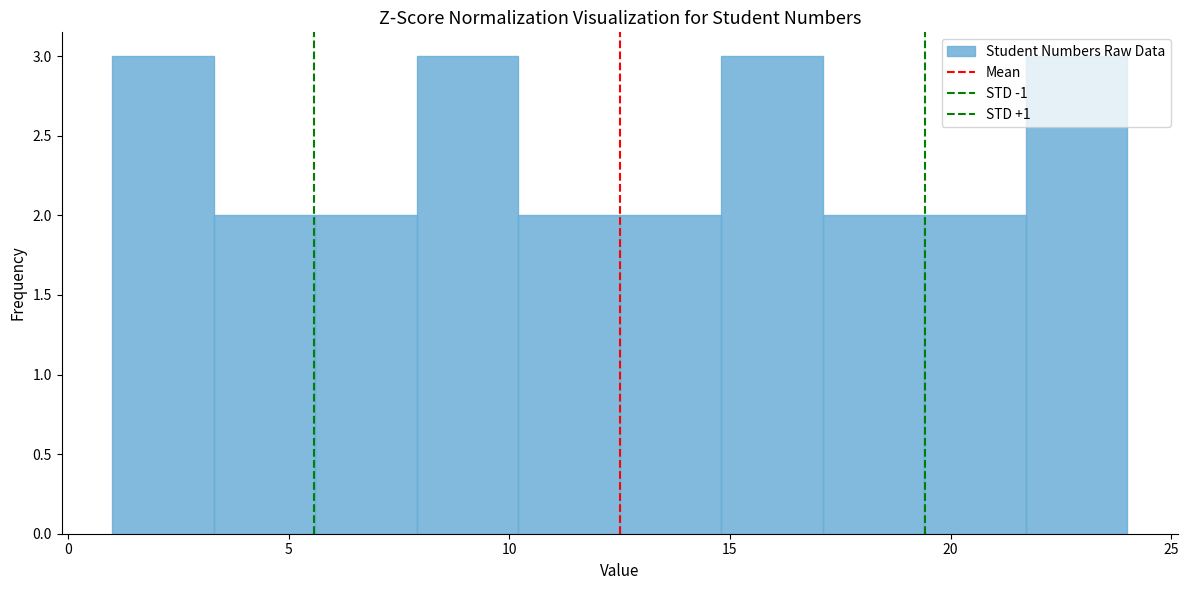

Reading left to right, transcribe this chart: for each bar, give the range it covers on the x-axis and its height. Neither the bar edges nor the heights are printed on the chart, so give them approximately, as read against the axes.

1.0 to 3.3: 3
3.3 to 5.6: 2
5.6 to 7.9: 2
7.9 to 10.2: 3
10.2 to 12.5: 2
12.5 to 14.8: 2
14.8 to 17.1: 3
17.1 to 19.4: 2
19.4 to 21.7: 2
21.7 to 24.0: 3